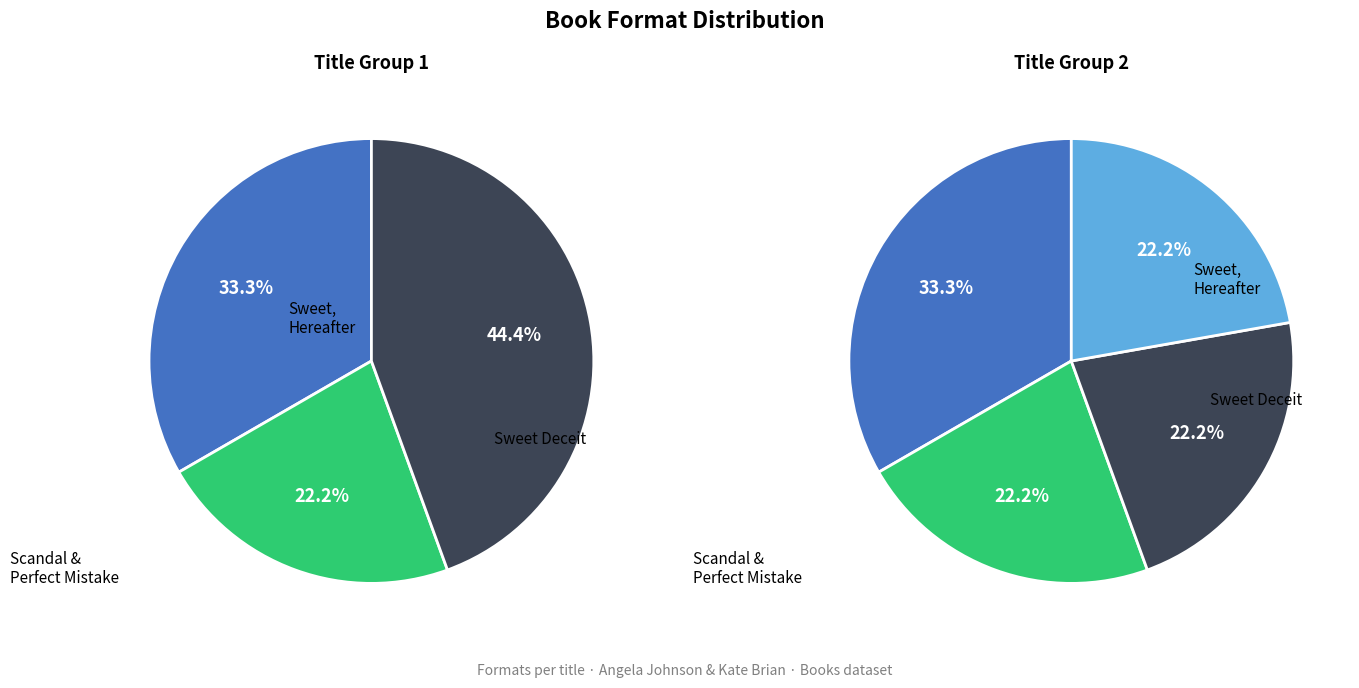

What percentage is the Scandal slice, to the nearest percent?

22%